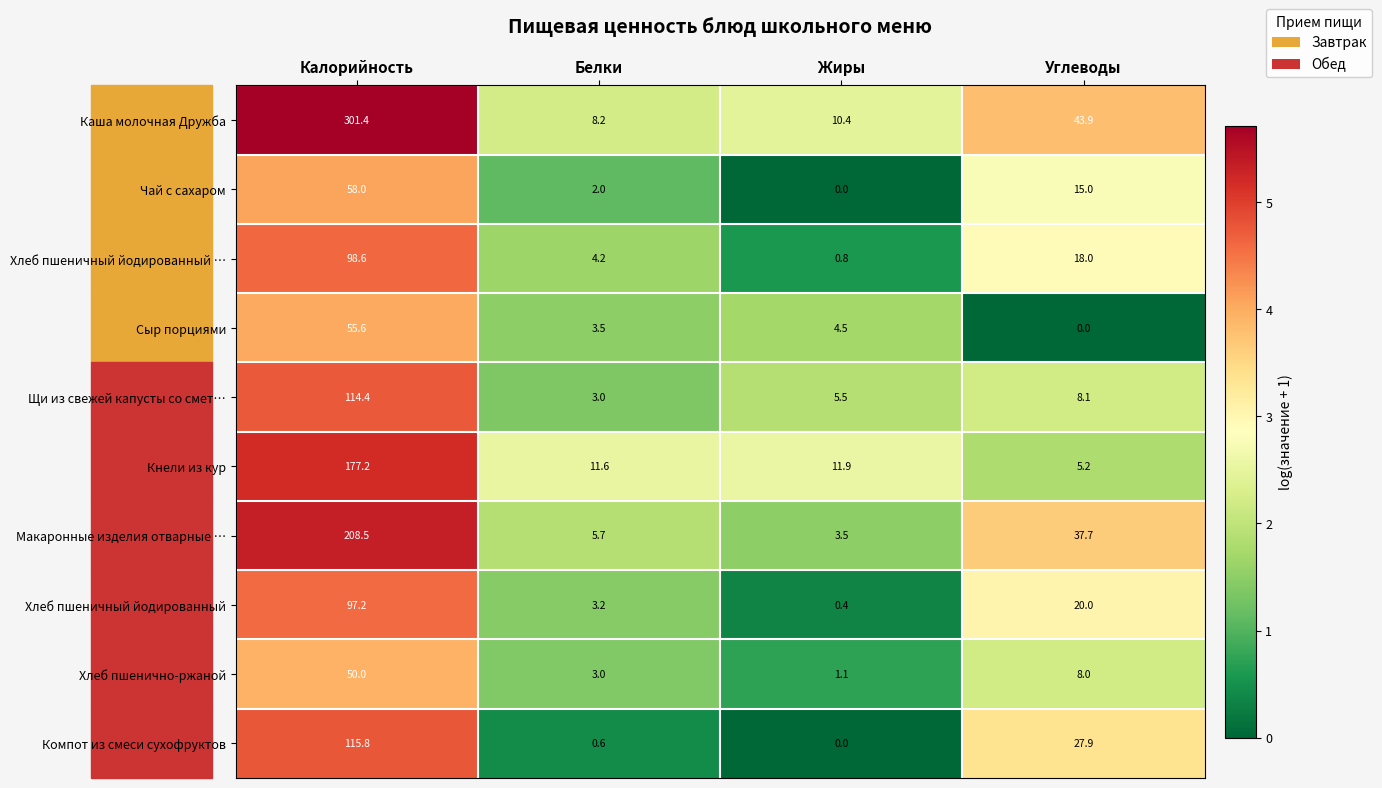

What is the difference between the Хлеб пшеничный йодированный … values at Калорийность and Углеводы?

80.6